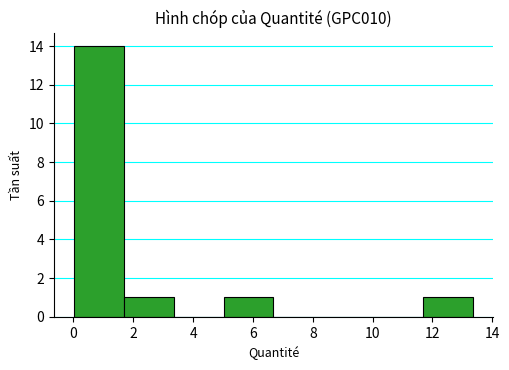

Reading left to right, list every bar in this chart as the range it spans on the x-axis followed by its height. Neither the bar edges nor the heights are printed on the chart, so give them approximately, as read against the axes.

0.0 to 1.6: 14
1.6 to 3.4: 1
3.4 to 5.0: 0
5.0 to 6.6: 1
6.6 to 8.4: 0
8.4 to 10.0: 0
10.0 to 11.6: 0
11.6 to 13.4: 1